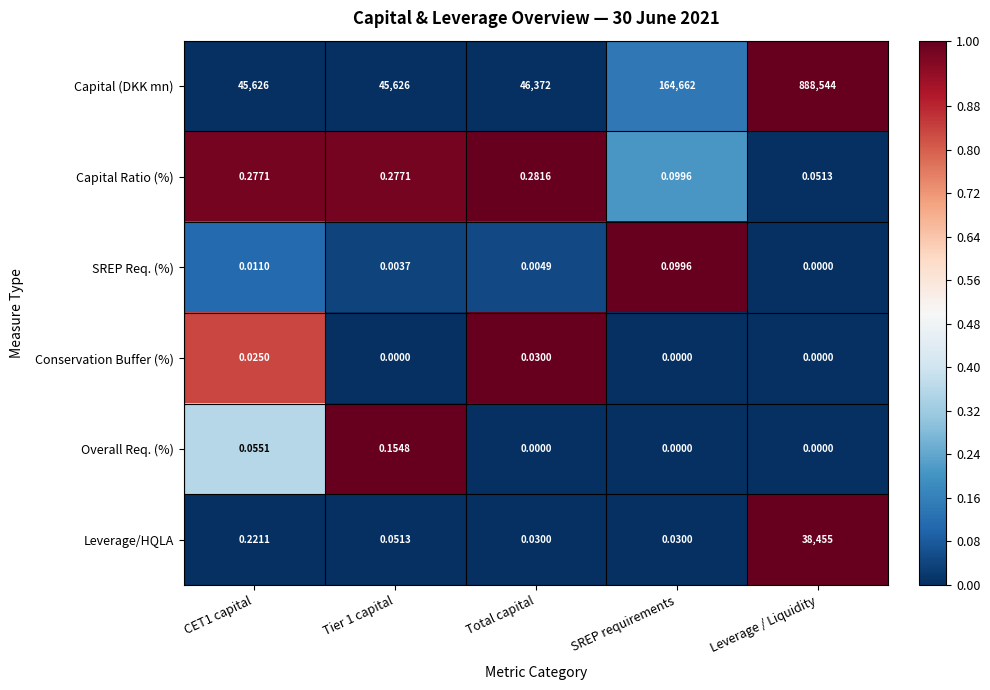

Which series changed the most between Tier 1 capital and Leverage / Liquidity?

Capital (DKK mn)